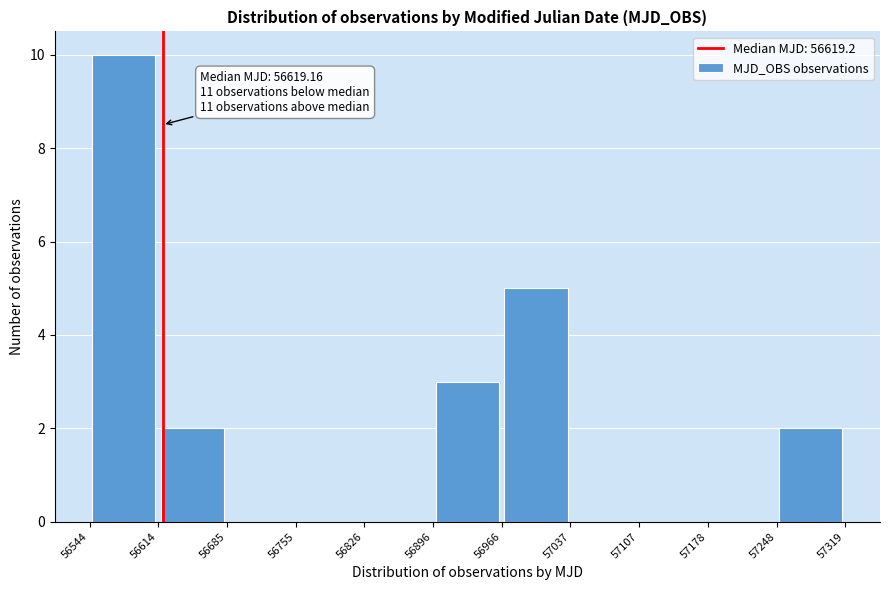

Over which range of the x-axis is the bar tallest?

56544 to 56614